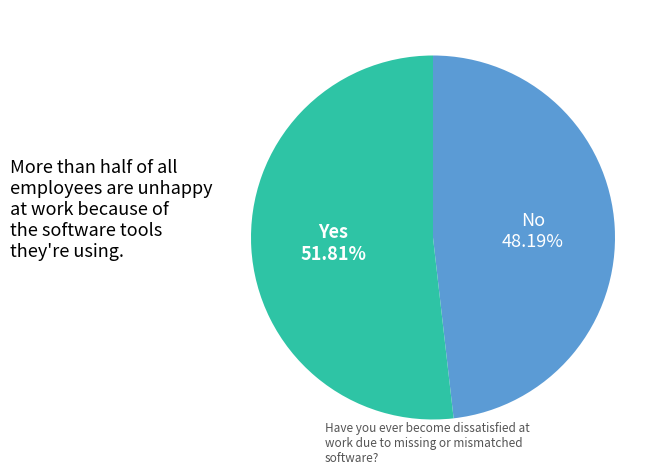

Does any single category account for the majority?

Yes